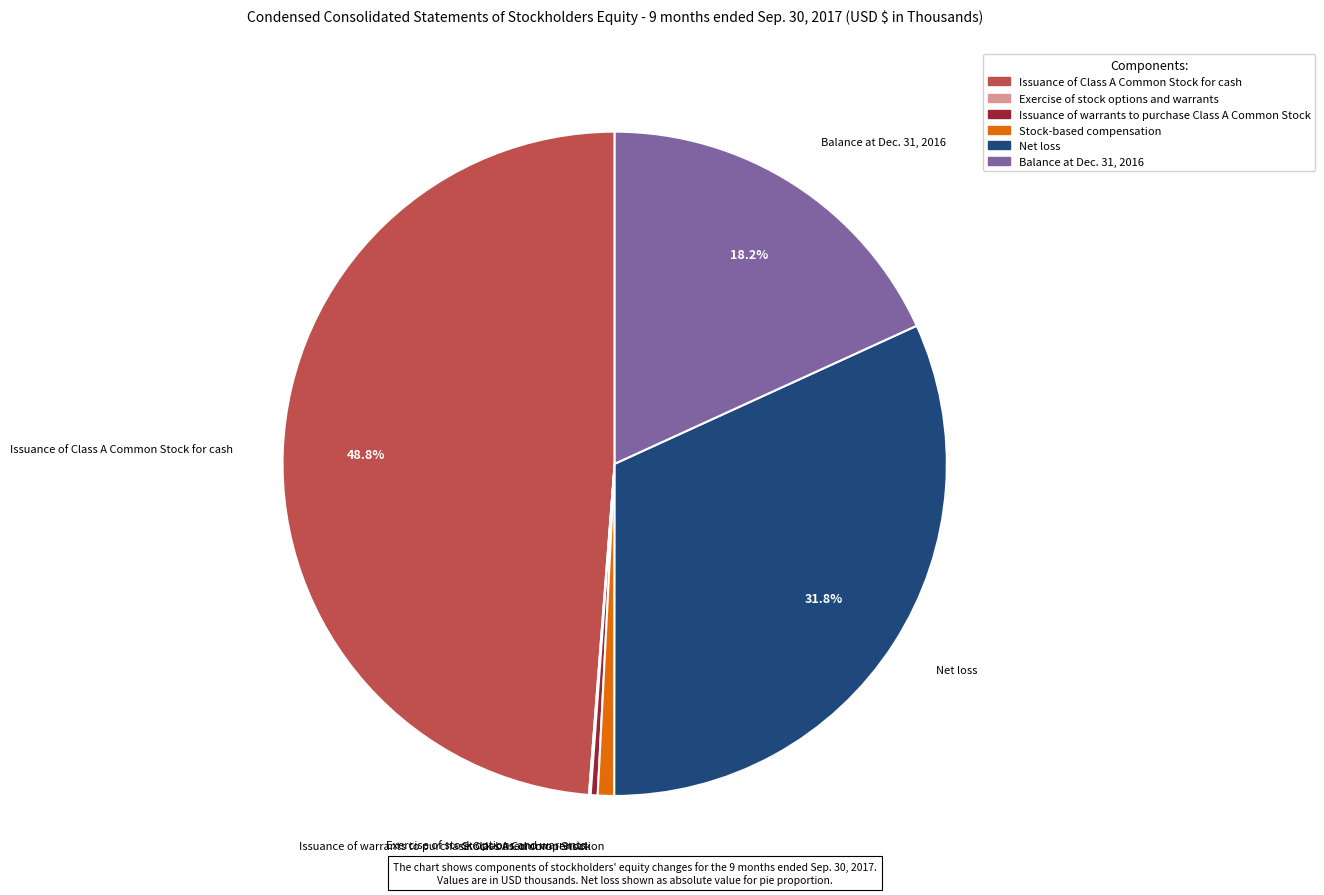

Which slice is the largest?

Issuance of Class A Common Stock for cash